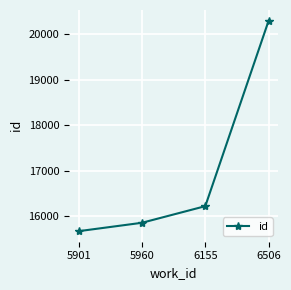

Is it true that the value at 5960 is 5174?

False